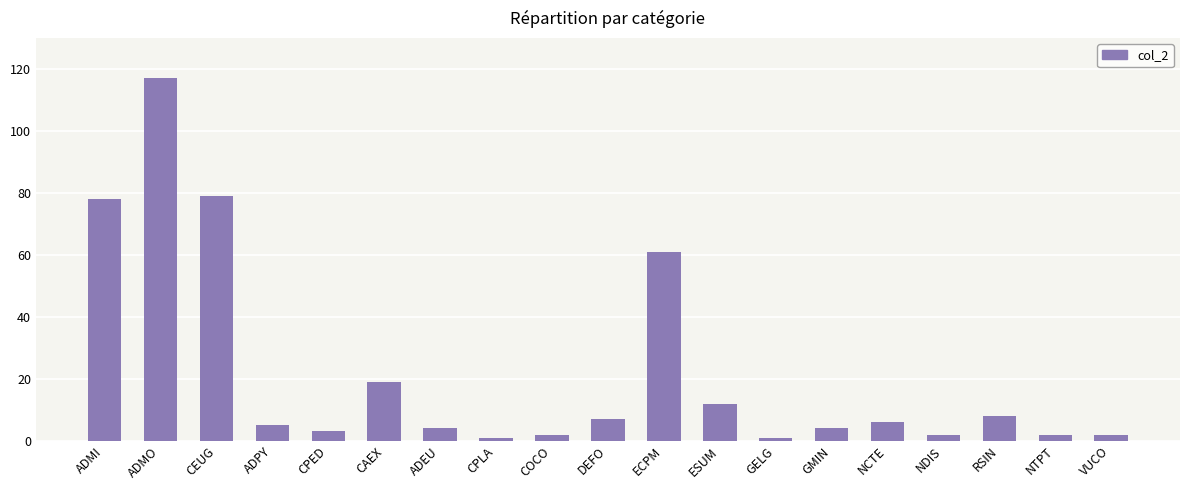

Reading right to left, list all the values displayed in this chart.

2	2	8	2	6	4	1	12	61	7	2	1	4	19	3	5	79	117	78